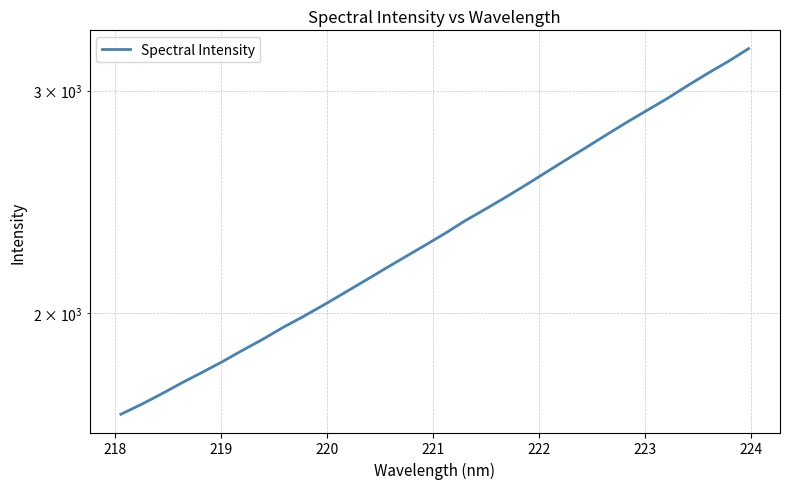

What is the average value?

2345.8